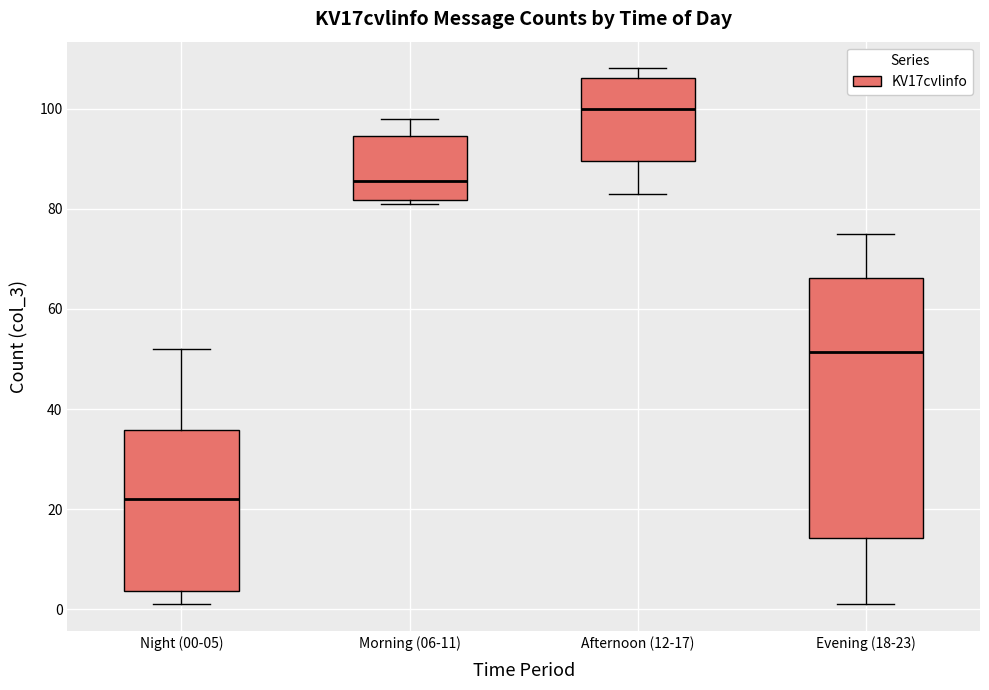

Comparing the boxes themselves (not the whiskers), which one is the tallest?

Evening (18-23)